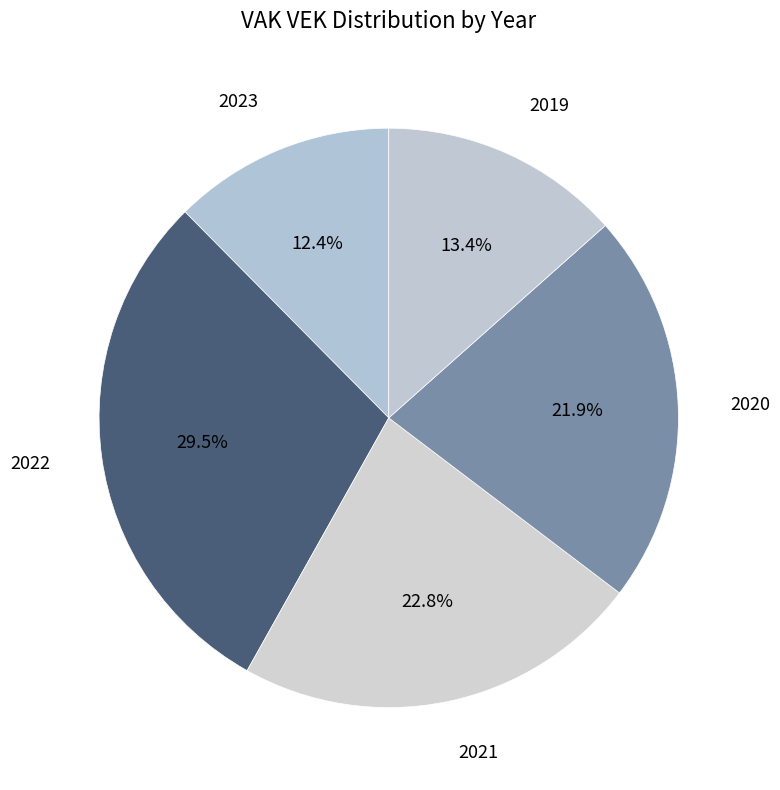

Which category has the smallest portion of the pie?

2023